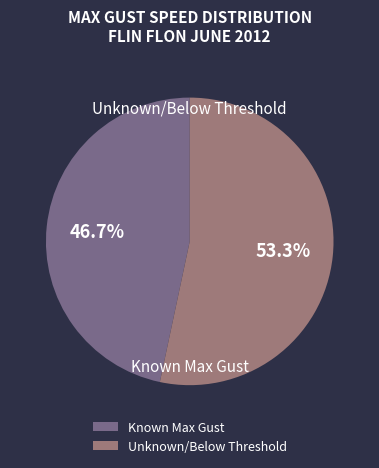

Is the sum of Known Max Gust and Unknown/Below Threshold greater than half?

Yes